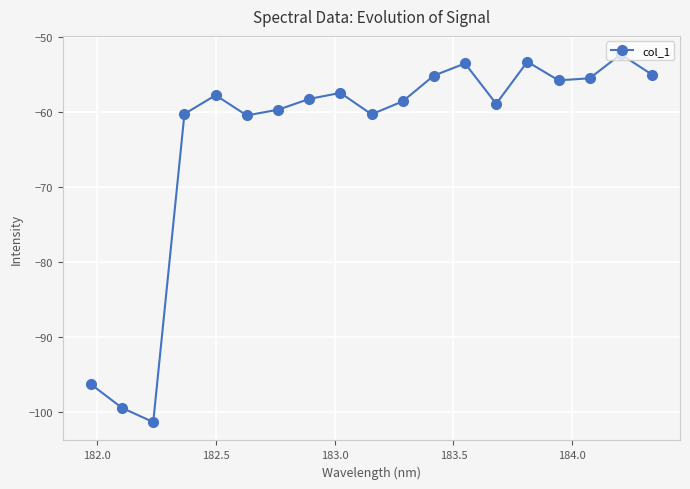

True or false: there are more than 0 points higher than both neighbors.

True